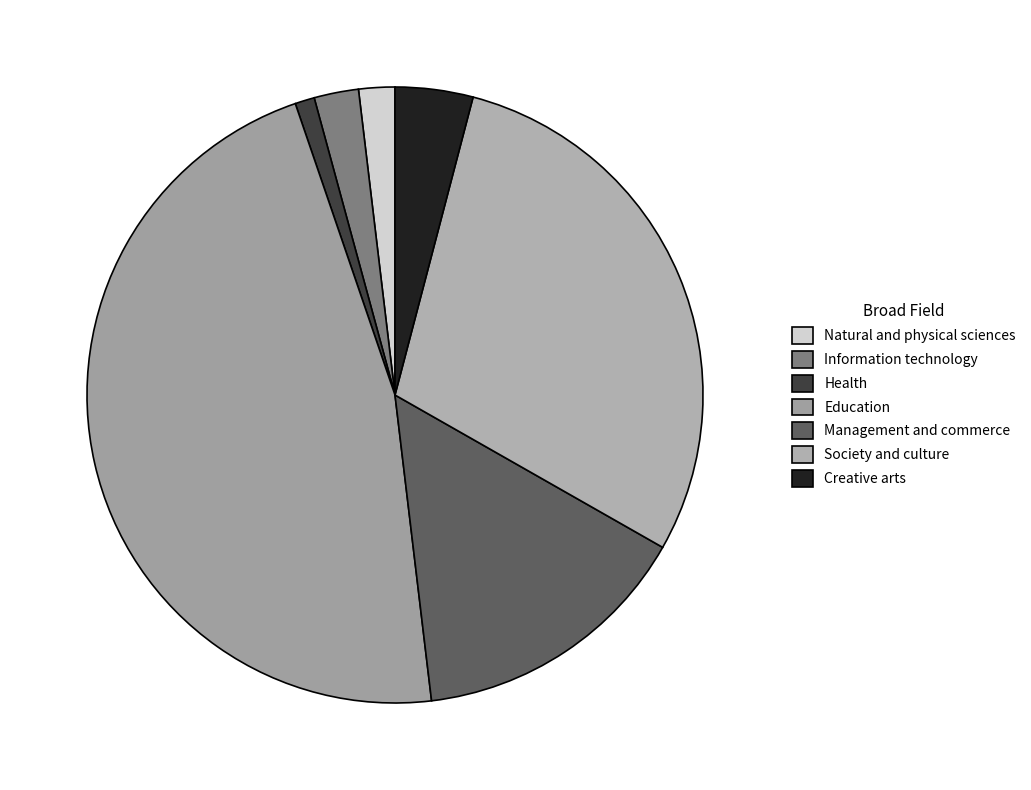

True or false: Education accounts for 47% of the total.

True